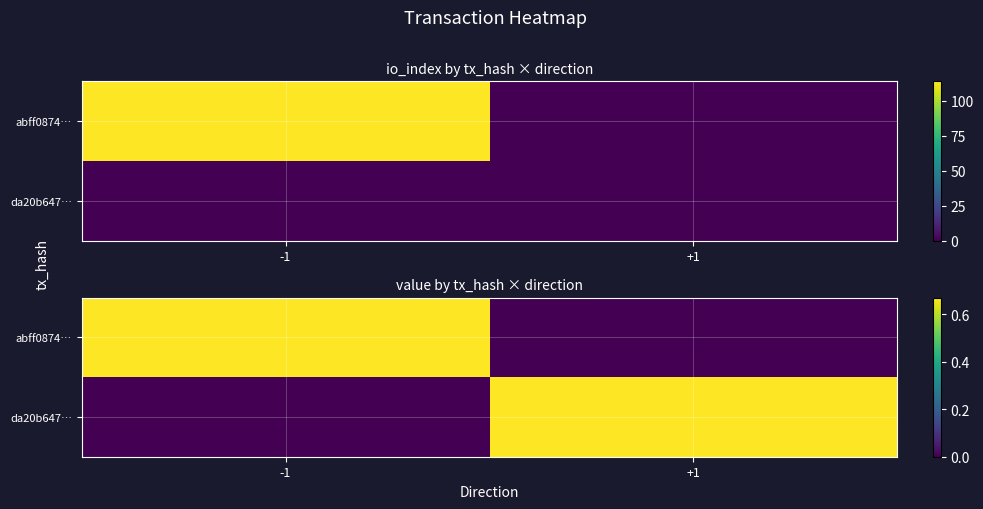

What is the spread (max minus min) of values at +1?

0.7